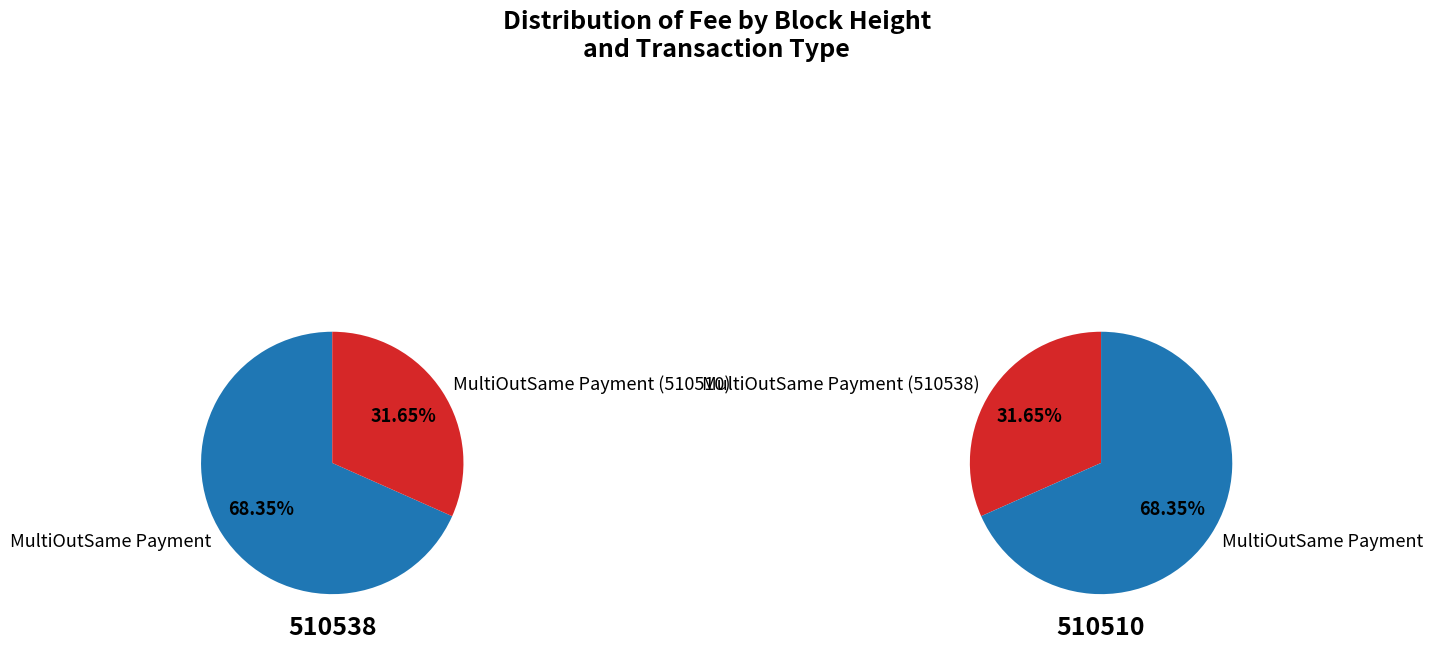

To the nearest percent, what is the difference between the MultiOutSame Payment (510510) and MultiOutSame Payment (510538) slice percentages?

37%